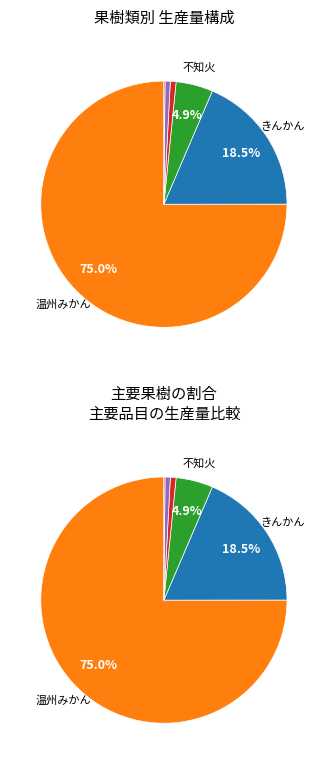

What is the smallest slice in the pie chart?

かぼす